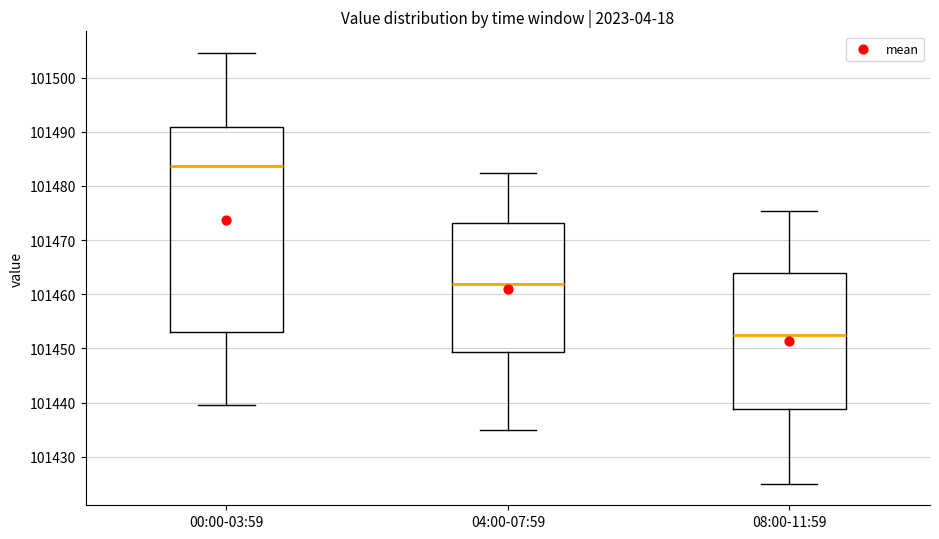

Which box has the lowest median line?

08:00-11:59